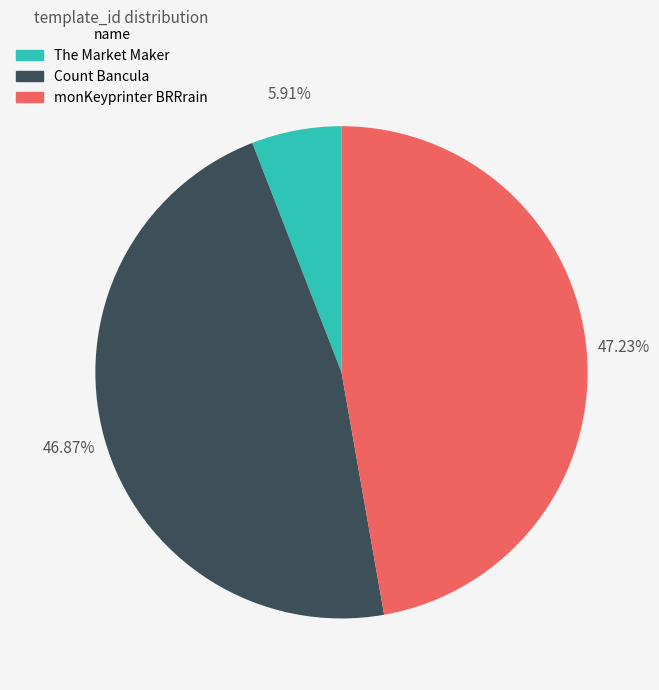

The The Market Maker slice represents 1% of the pie. True or false?

False